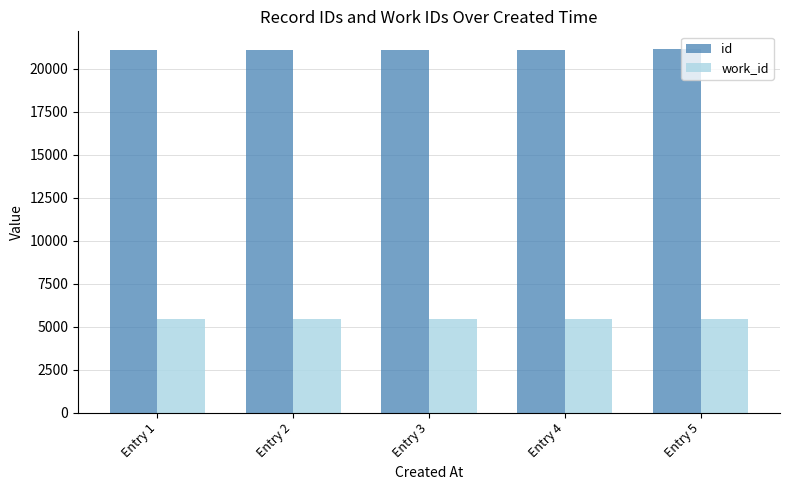

What is the sum of all id values?

105625